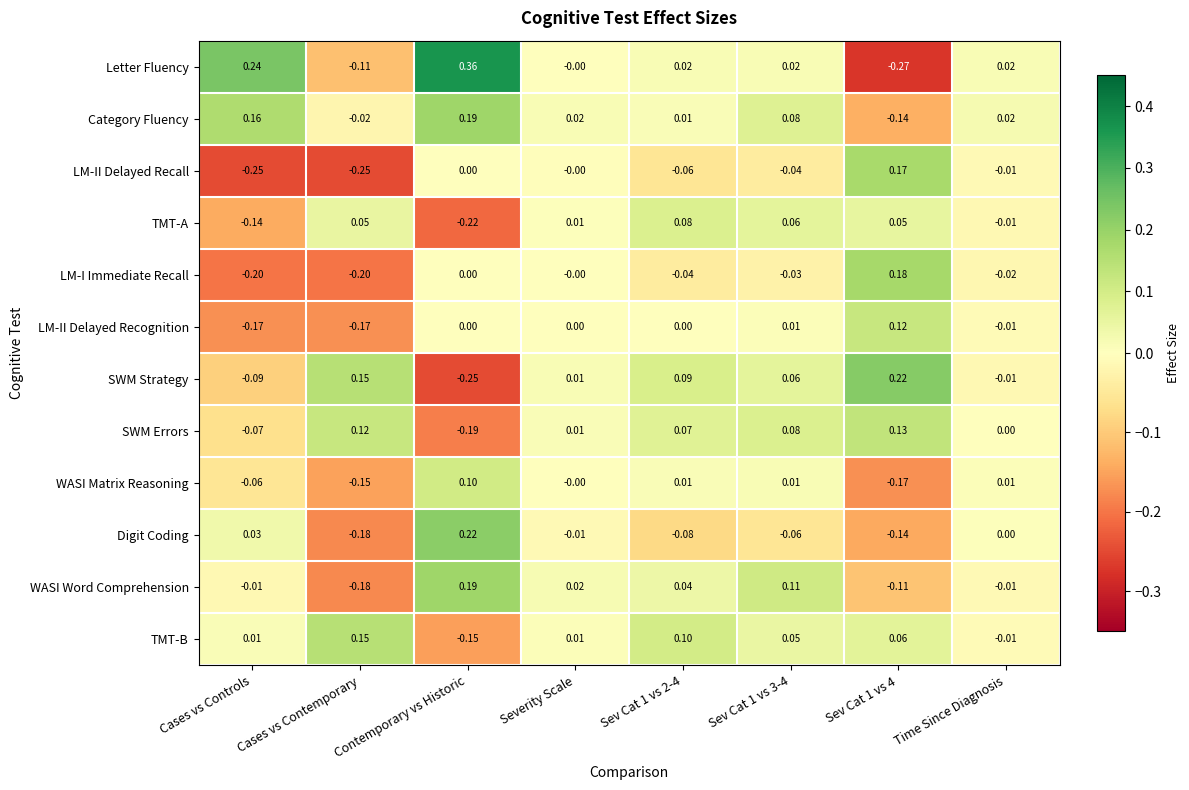

Which series has the largest total across all categories?

Category Fluency